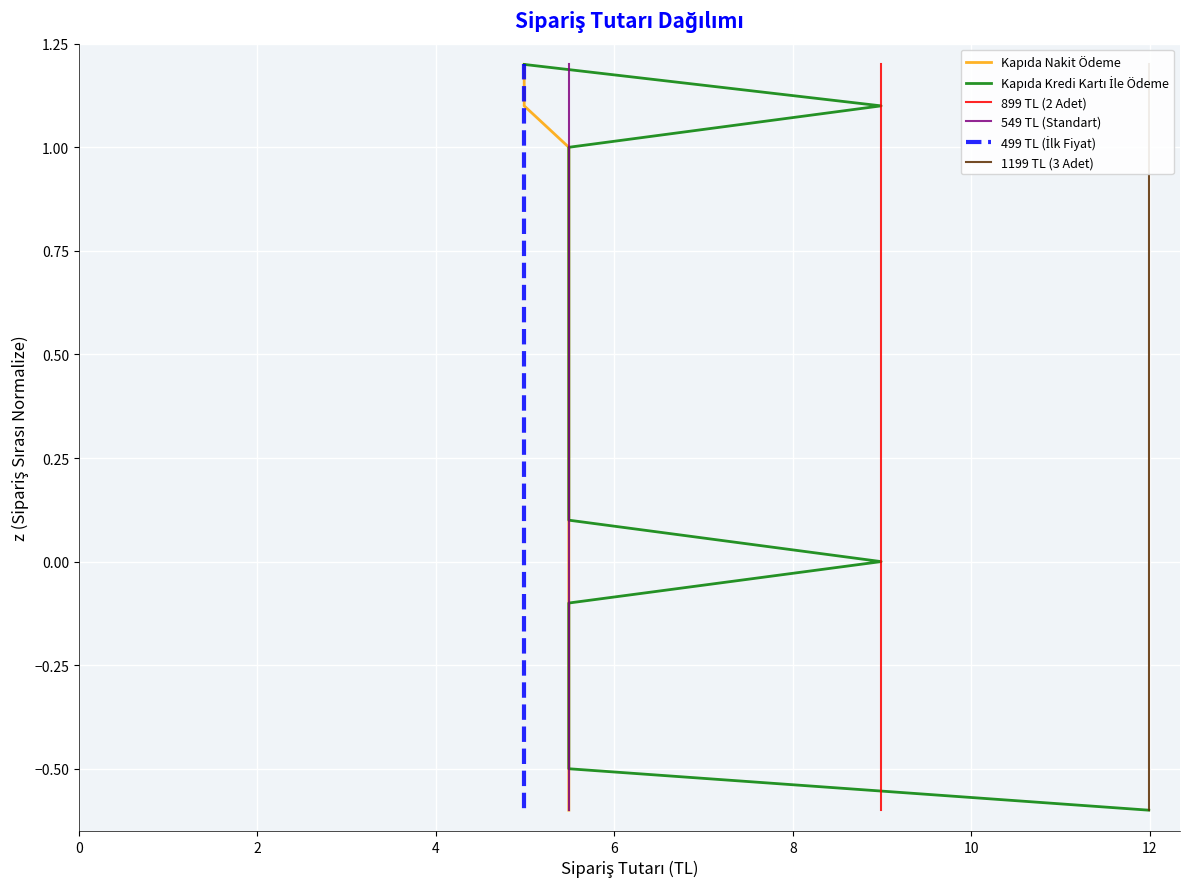

True or false: Kapıda Nakit Ödeme and 899 TL (2 Adet) intersect in this chart.

False